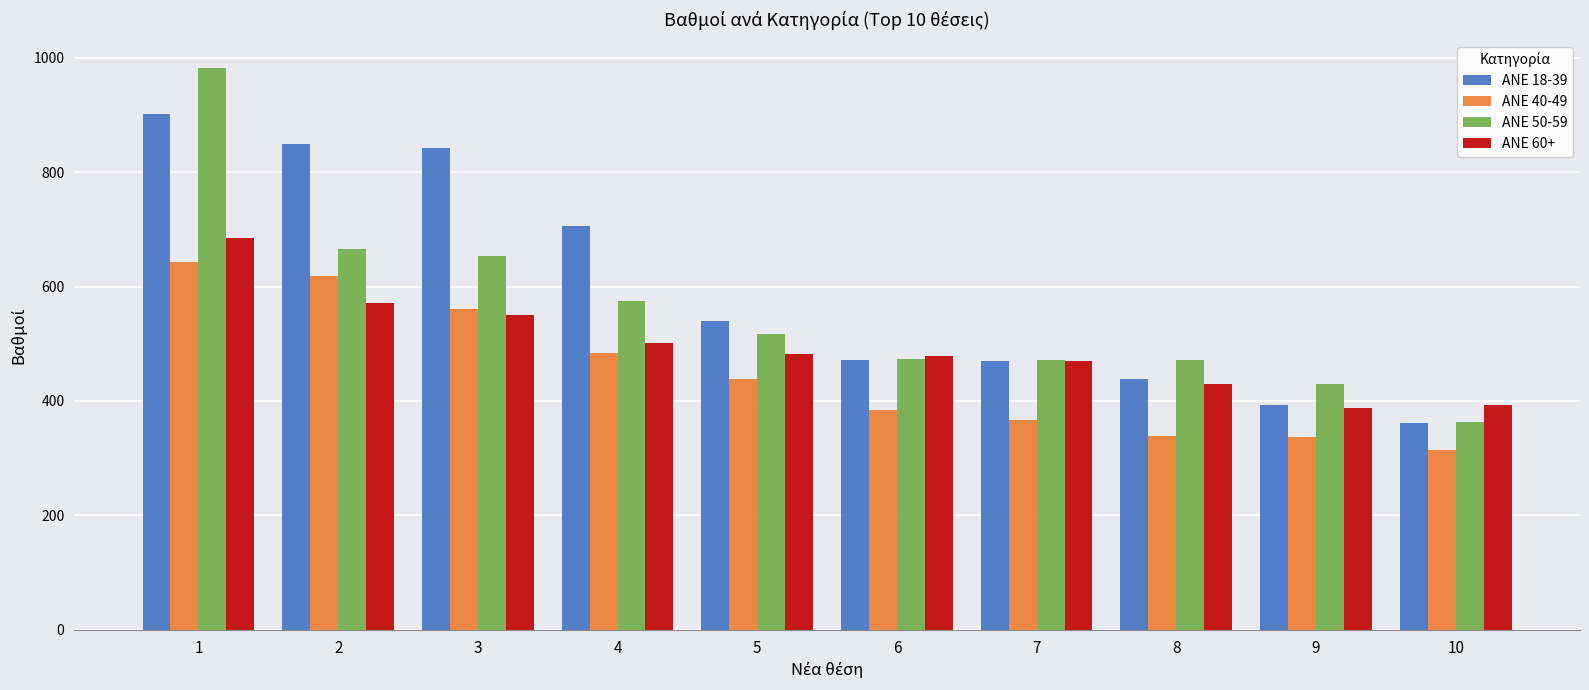

What is the value of the ANE 50-59 bar at the 2nd from the left?

664.8